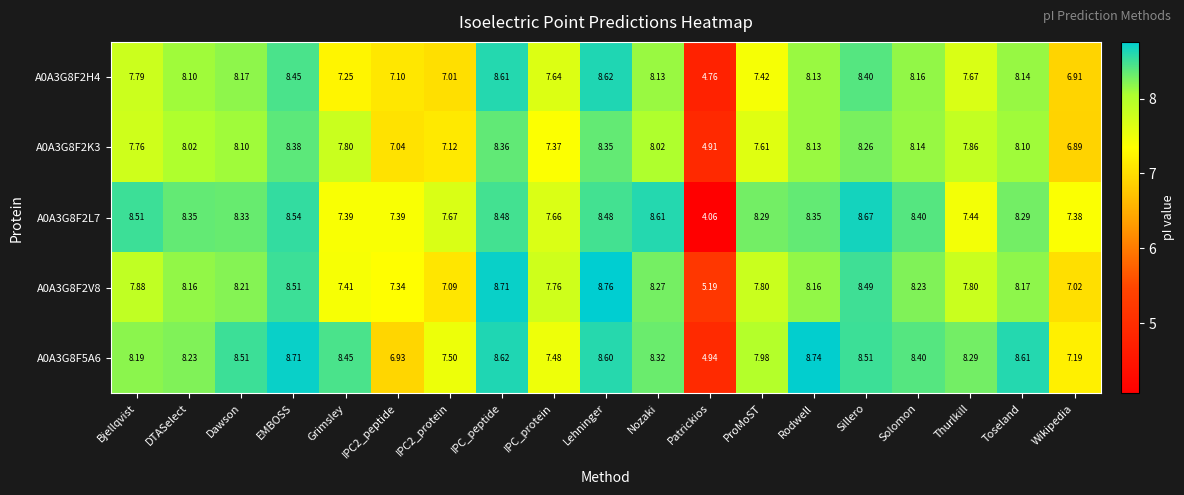

Which category has the lowest value in the A0A3G8F2H4 series?

Patrickios